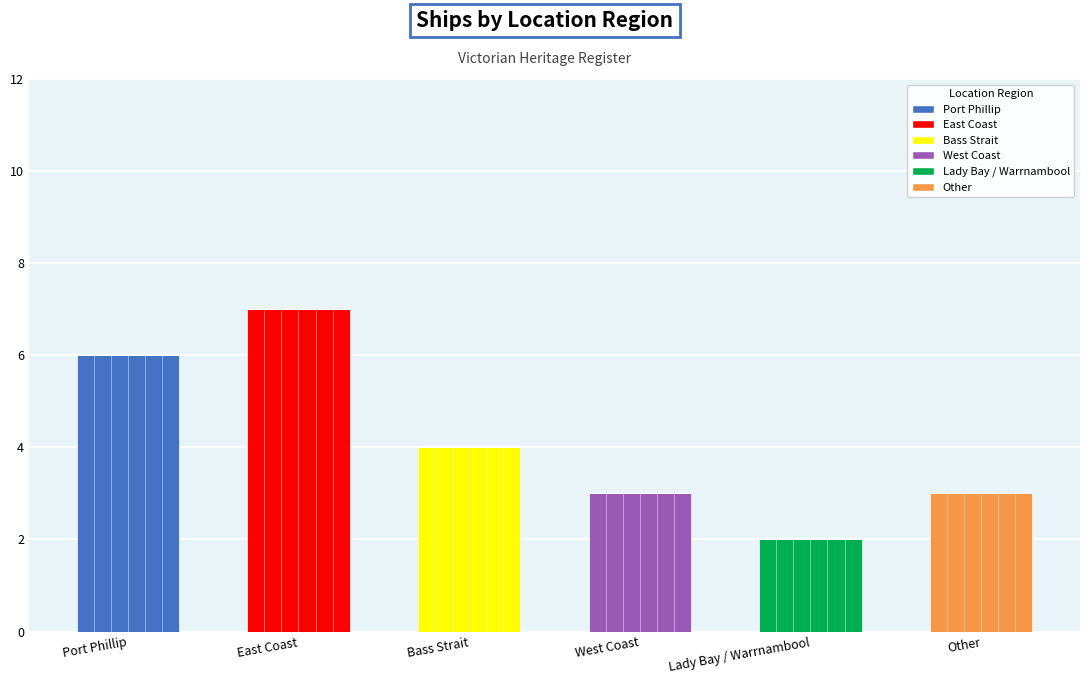

What are all the series names shown in the legend?

Port Phillip, East Coast, Bass Strait, West Coast, Lady Bay / Warrnambool, Other